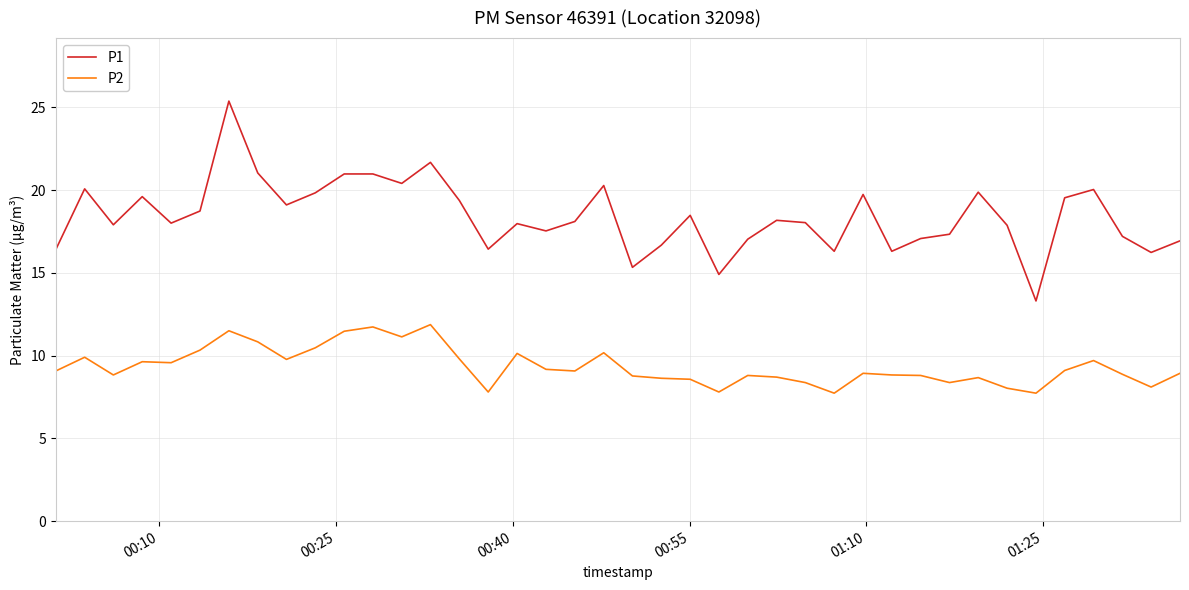

How many lines are shown in the chart?

2